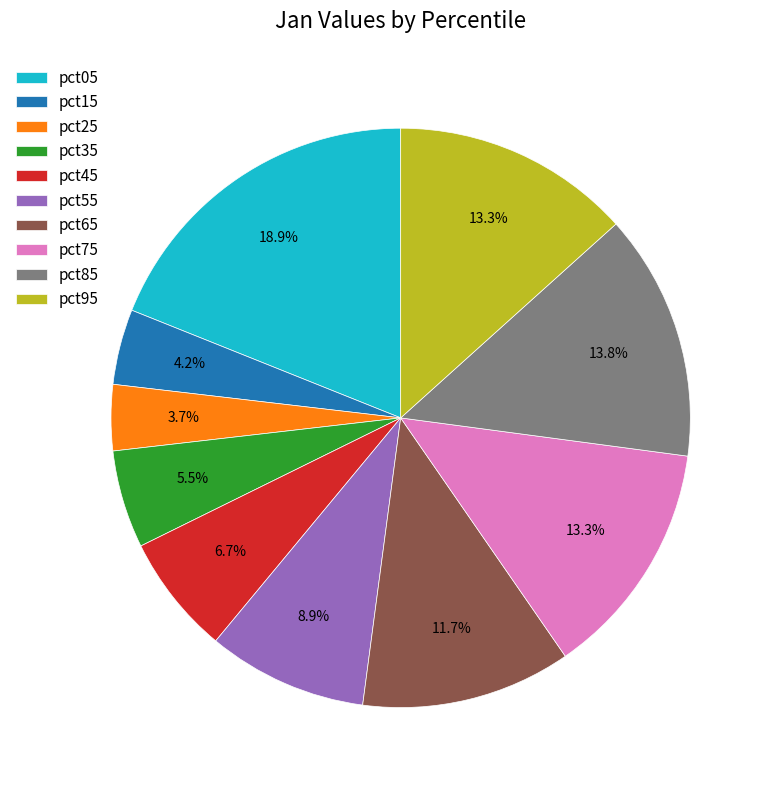

Is there a majority slice in this chart?

No